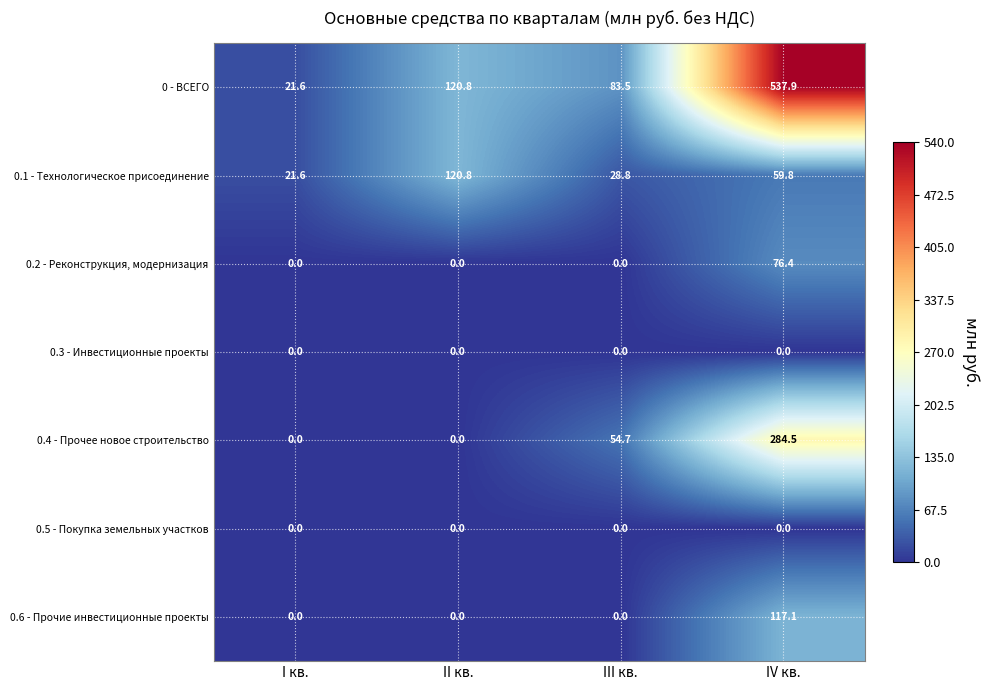

What is the difference between the second highest and minimum values in the 0 - ВСЕГО series?

99.2